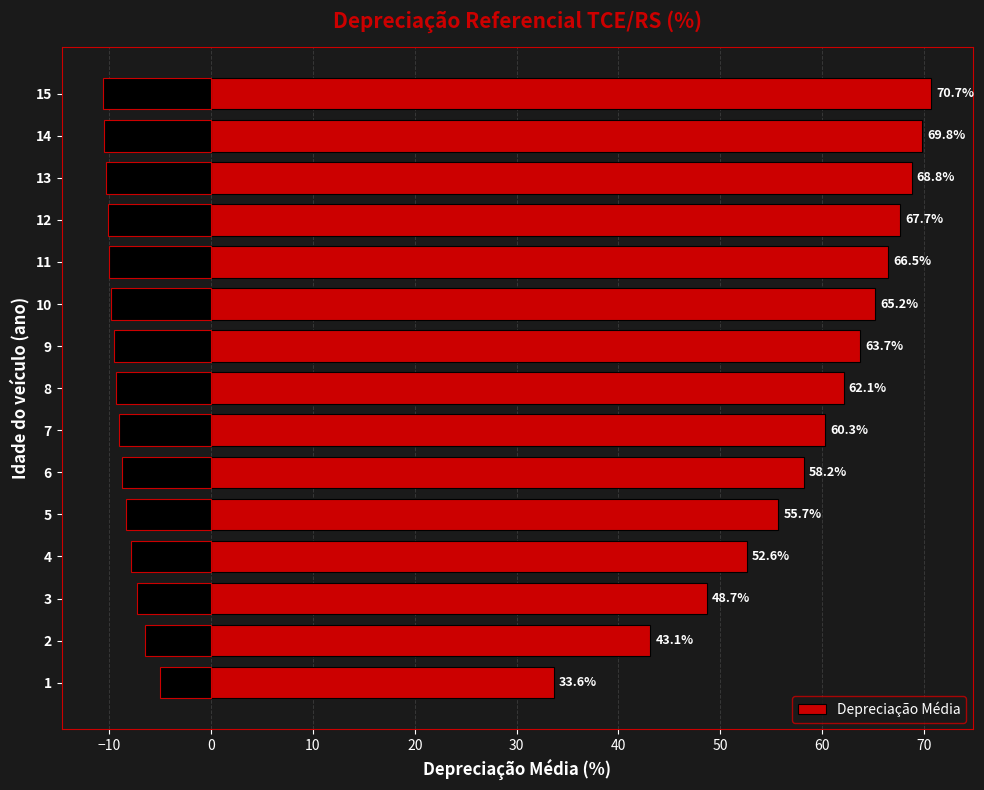

What is the sum of all values?

886.7